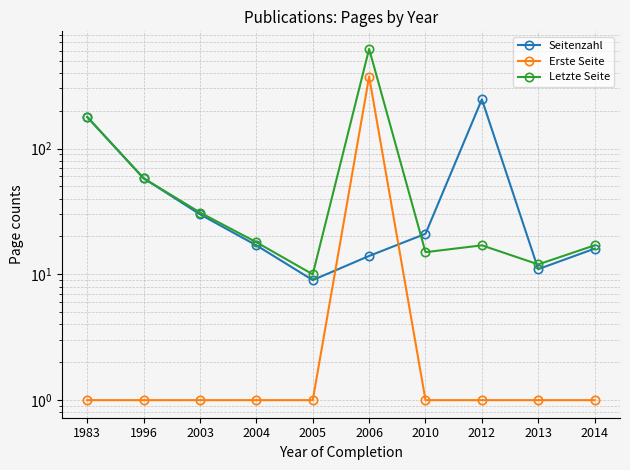

List the series in order of their peak value, lowest first.

Seitenzahl, Erste Seite, Letzte Seite